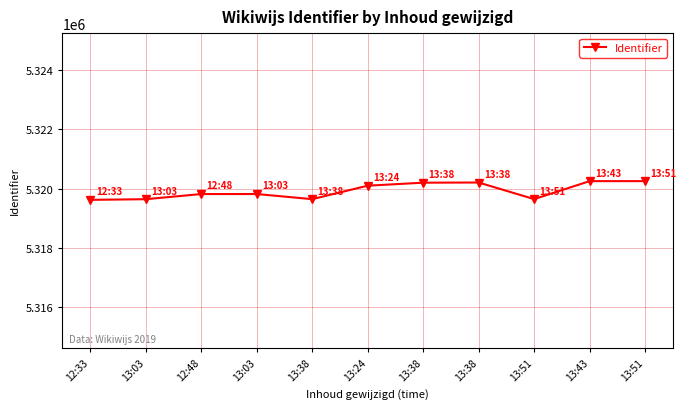

At which category does the data reach its first local valley?

13:38